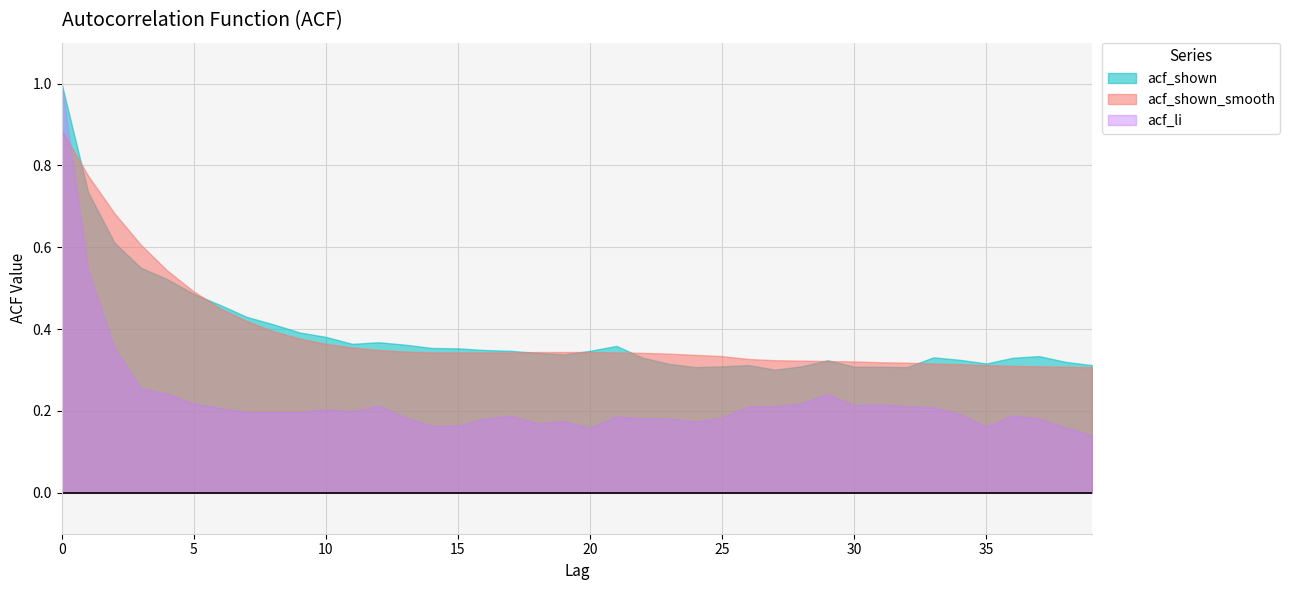

Which category has the lowest value in the acf_shown_smooth series?

39